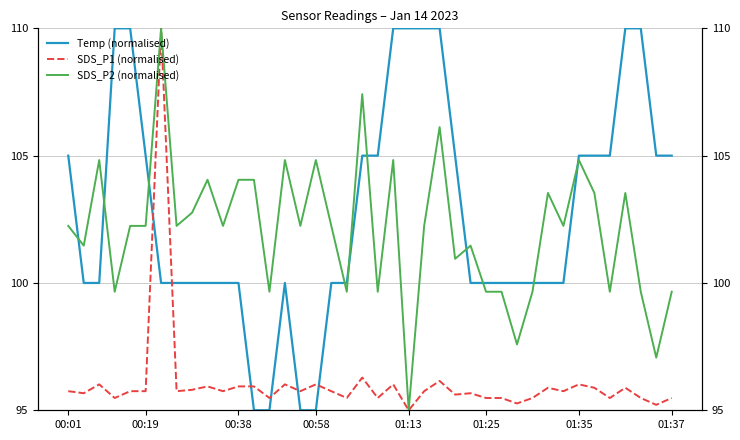

How many lines are shown in the chart?

3